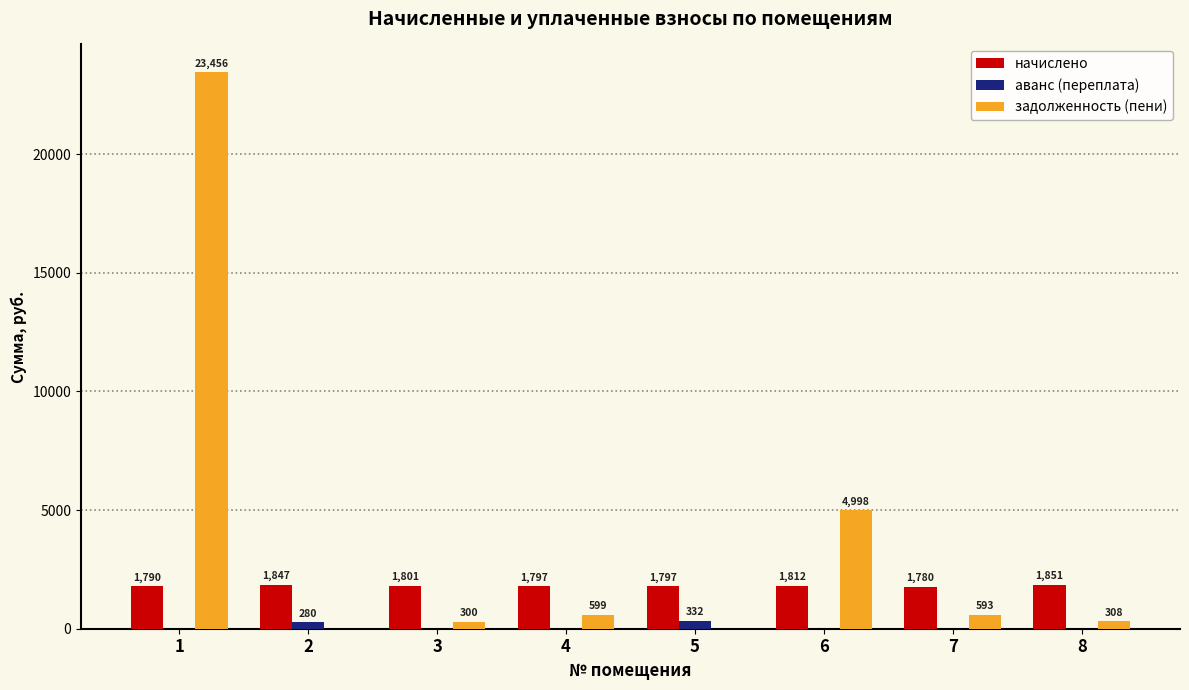

Which series has the largest total across all categories?

задолженность (пени)